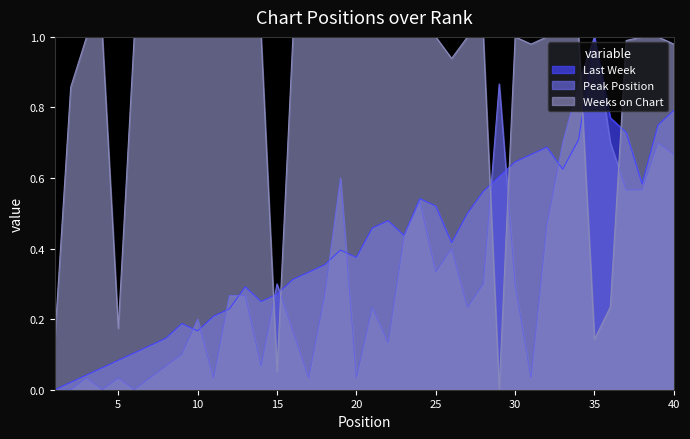

True or false: Weeks on Chart and Peak Position intersect in this chart.

True